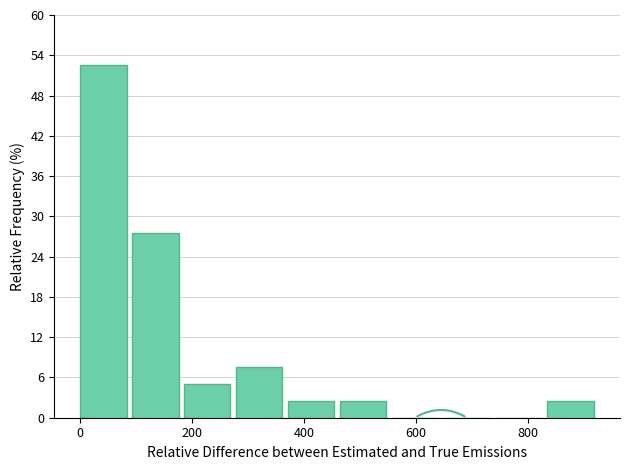

Reading left to right, list every bar in this chart as the range it spans on the x-axis followed by its height. Neither the bar edges nor the heights are printed on the chart, so give them approximately, as read against the axes.

0 to 100: 53
100 to 180: 28
180 to 280: 5
280 to 380: 8
380 to 460: 3
460 to 560: 3
560 to 640: 0
640 to 740: 0
740 to 840: 0
840 to 920: 3